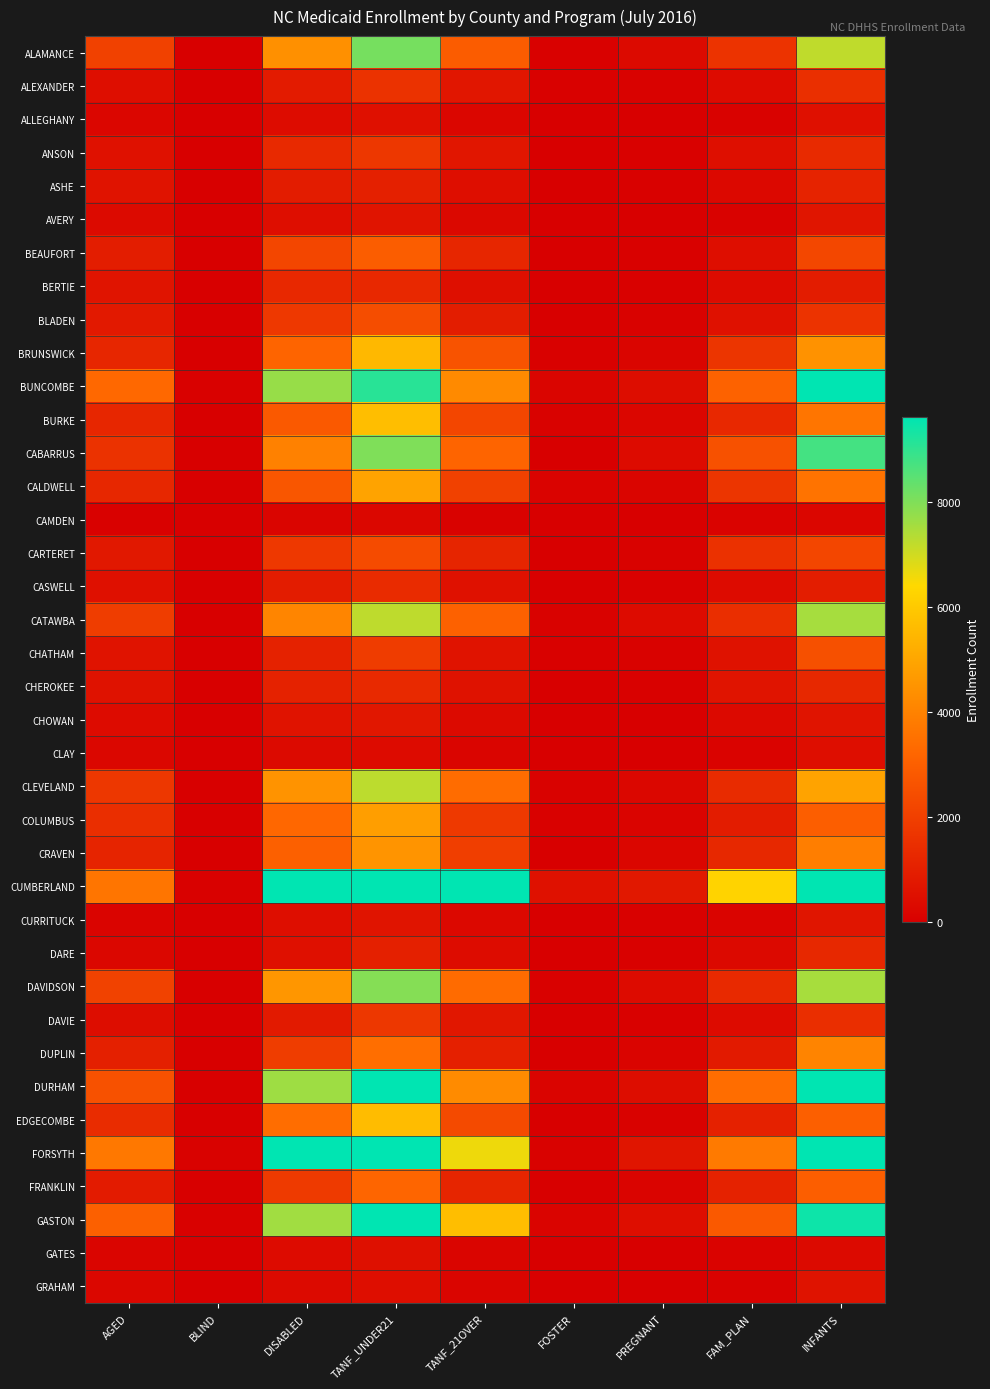

What is the total value across all series at BLIND?

615